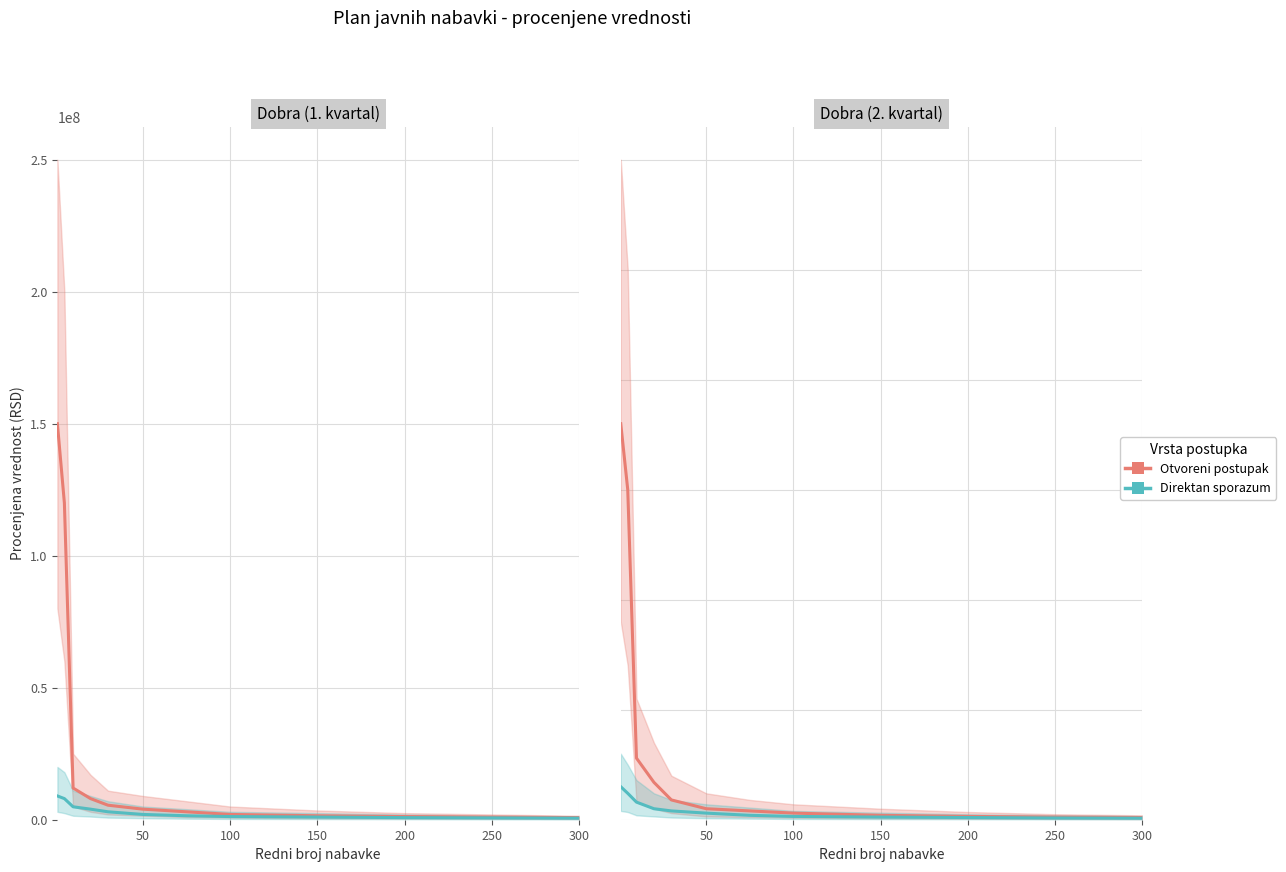

What is the sum of the Otvoreni postupak values at 11 and 100?

29000000